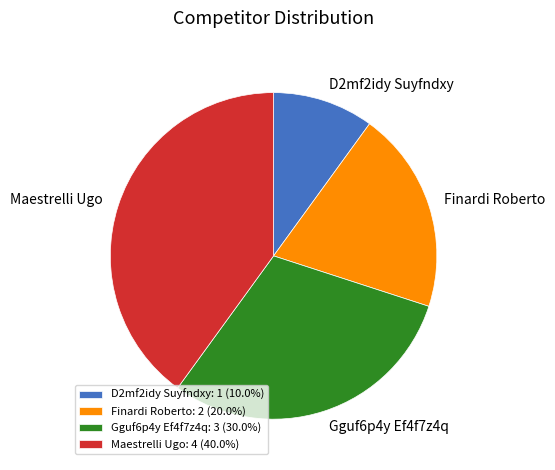

Rank the categories by value from lowest to highest.

D2mf2idy Suyfndxy, Finardi Roberto, Gguf6p4y Ef4f7z4q, Maestrelli Ugo